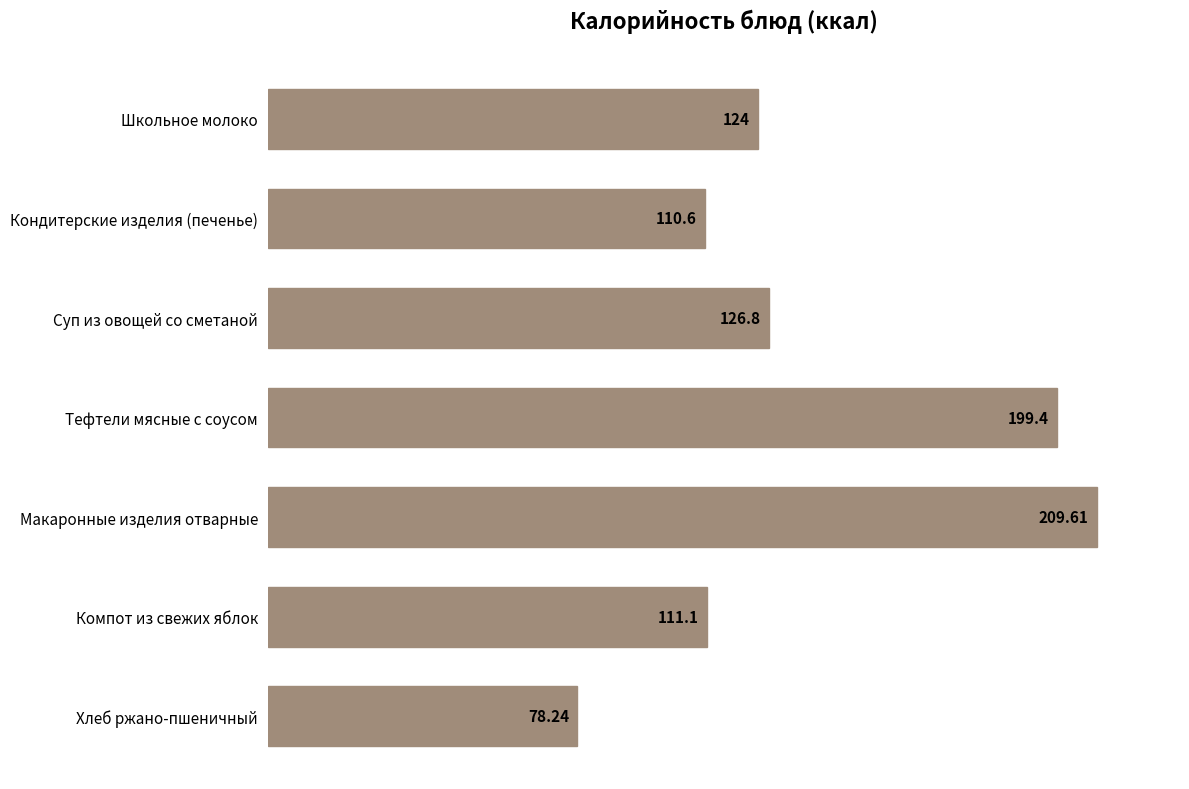

What is the difference between the second highest and second lowest values?

88.8